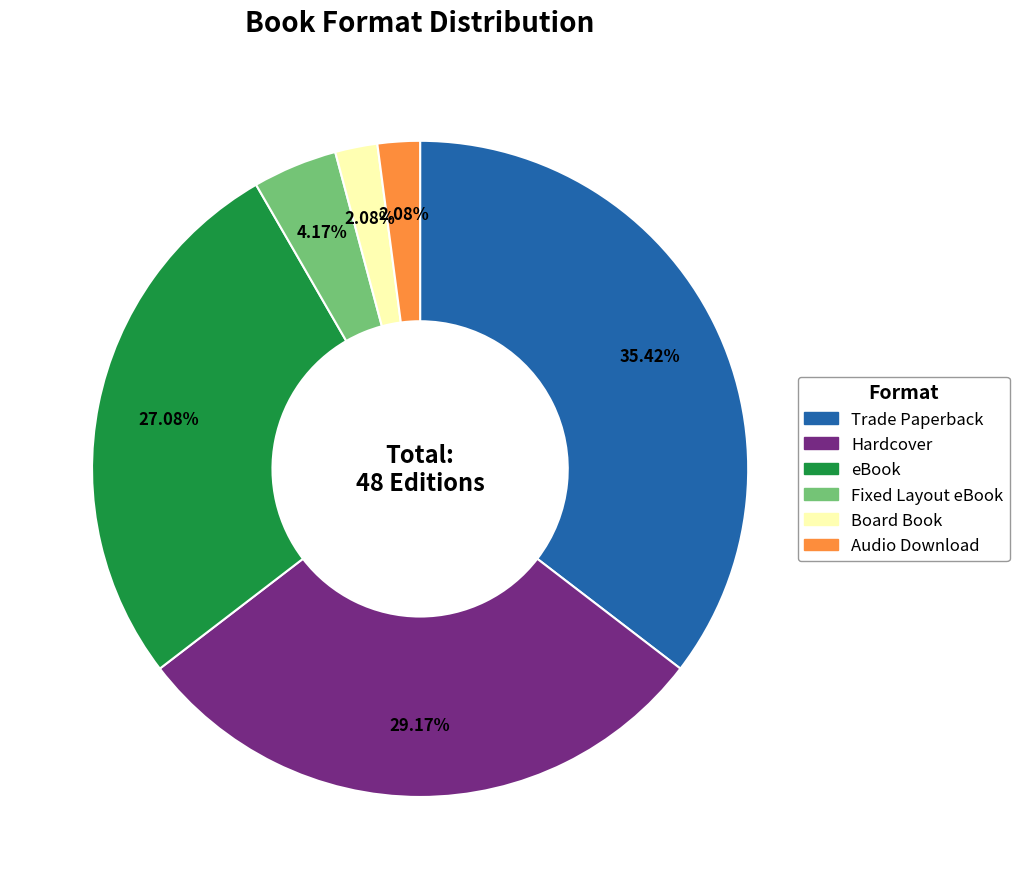

Do Fixed Layout eBook and Trade Paperback together represent more than half of the pie?

No